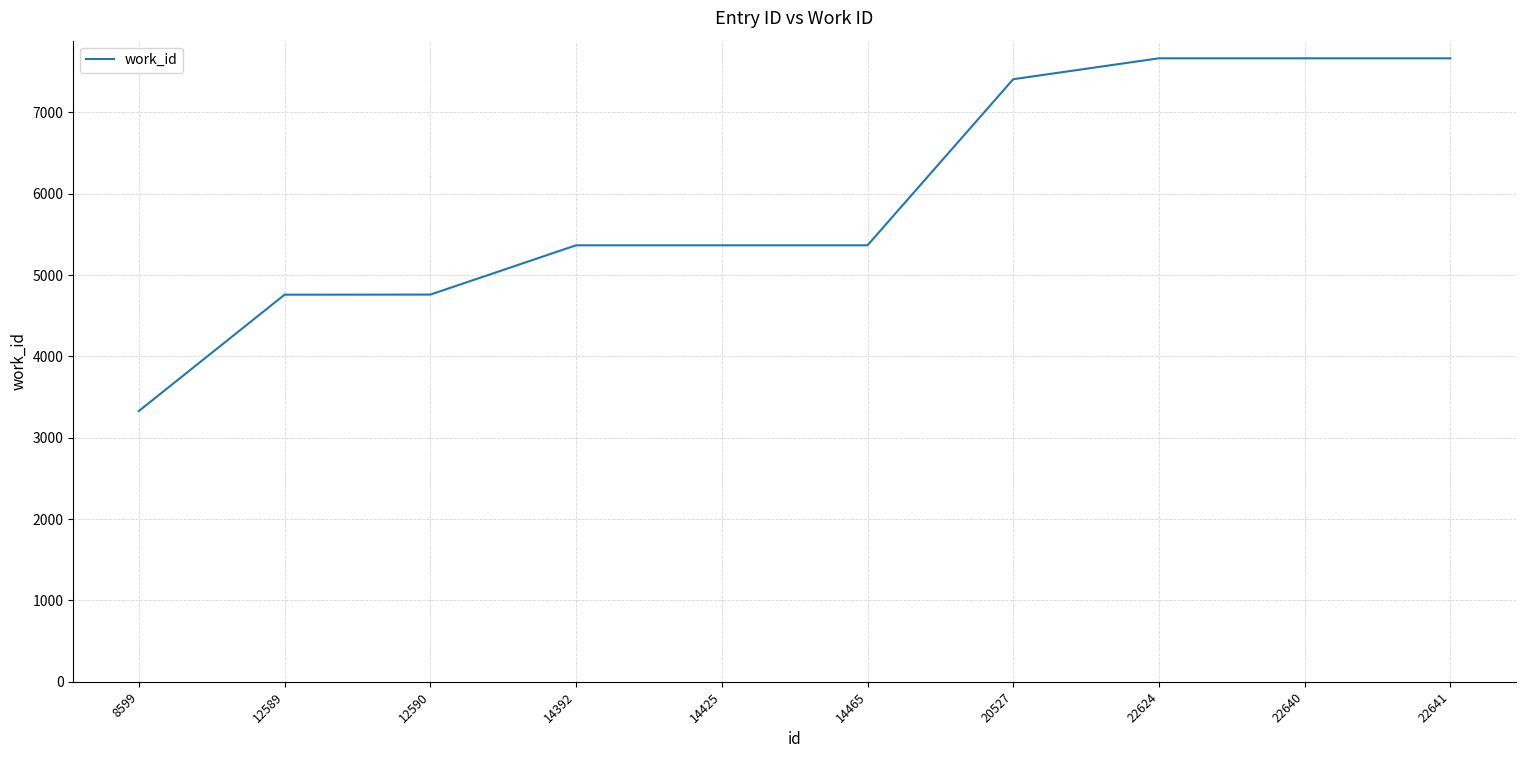

How many series are shown in this chart?

1